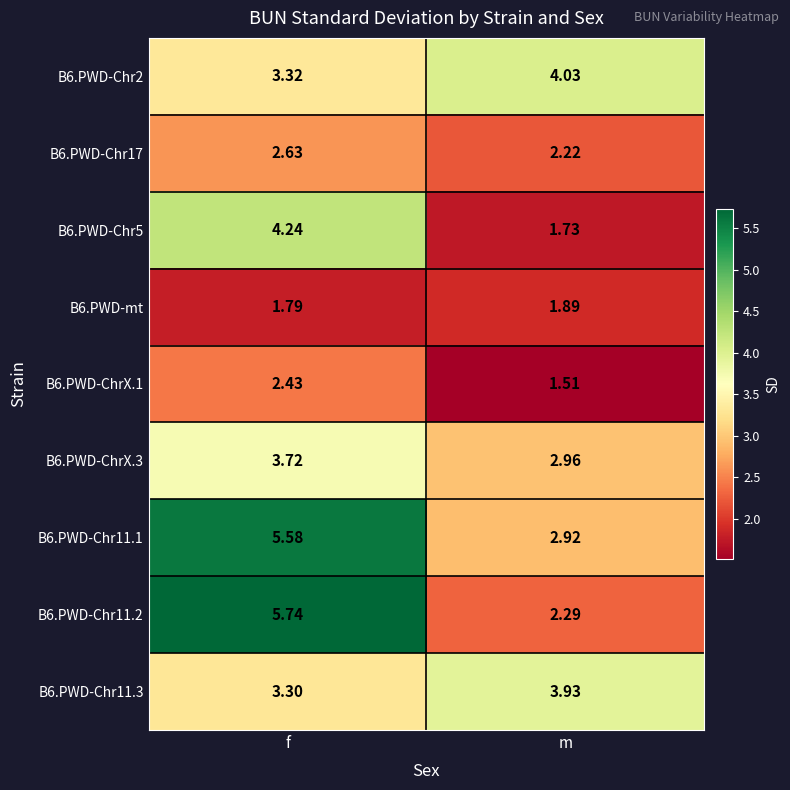

Is the value of B6.PWD-Chr11.3 at f greater than the value of B6.PWD-ChrX.1 at m?

Yes